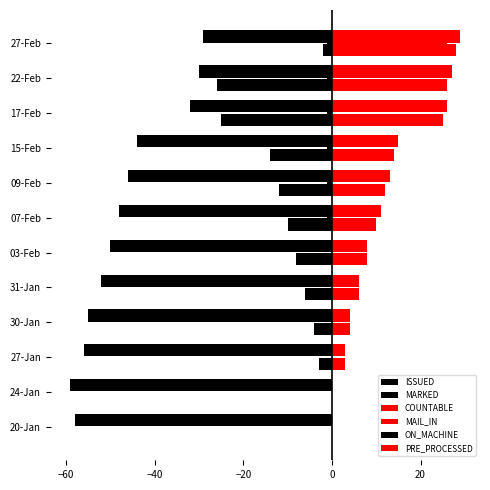

Count the number of categories in the chart.

12